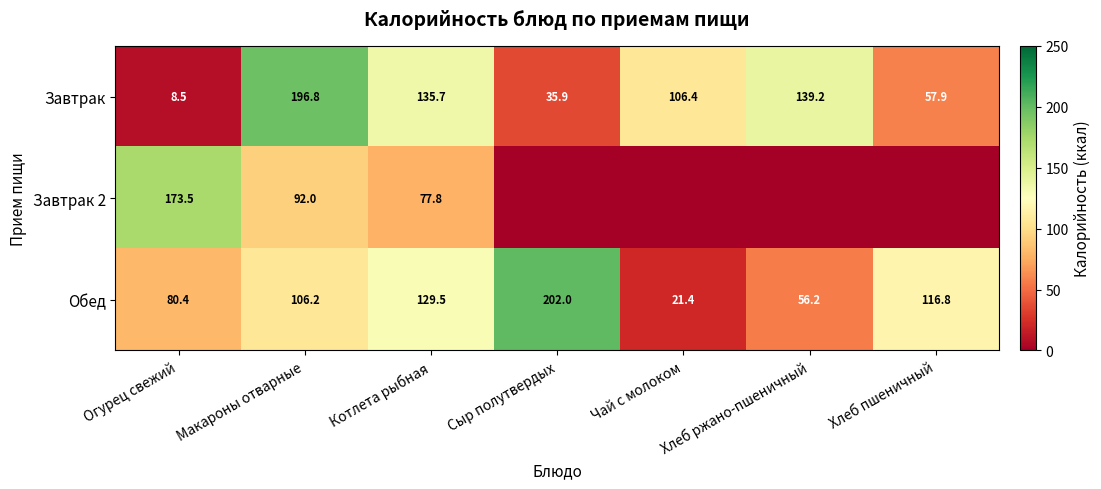

Which category has the lowest value in the Обед series?

Чай с молоком